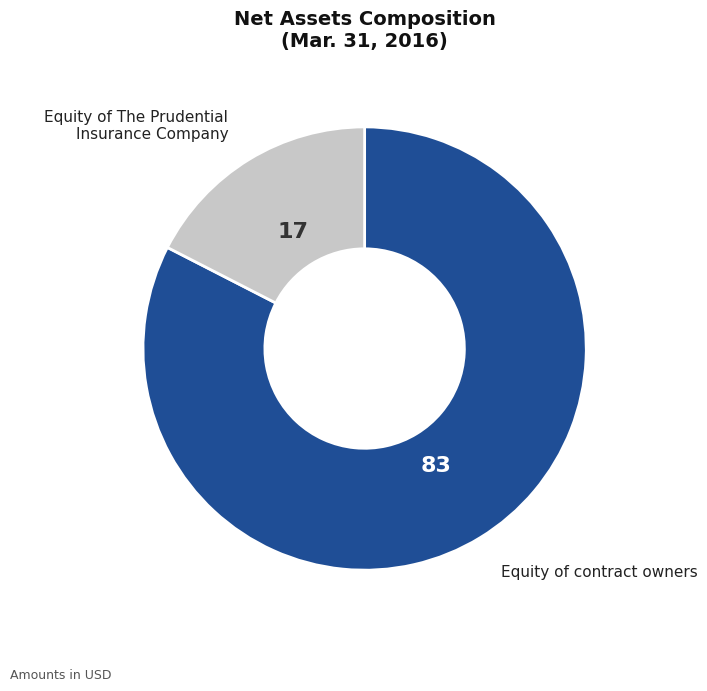

Is there any slice that represents more than half of the pie?

Yes